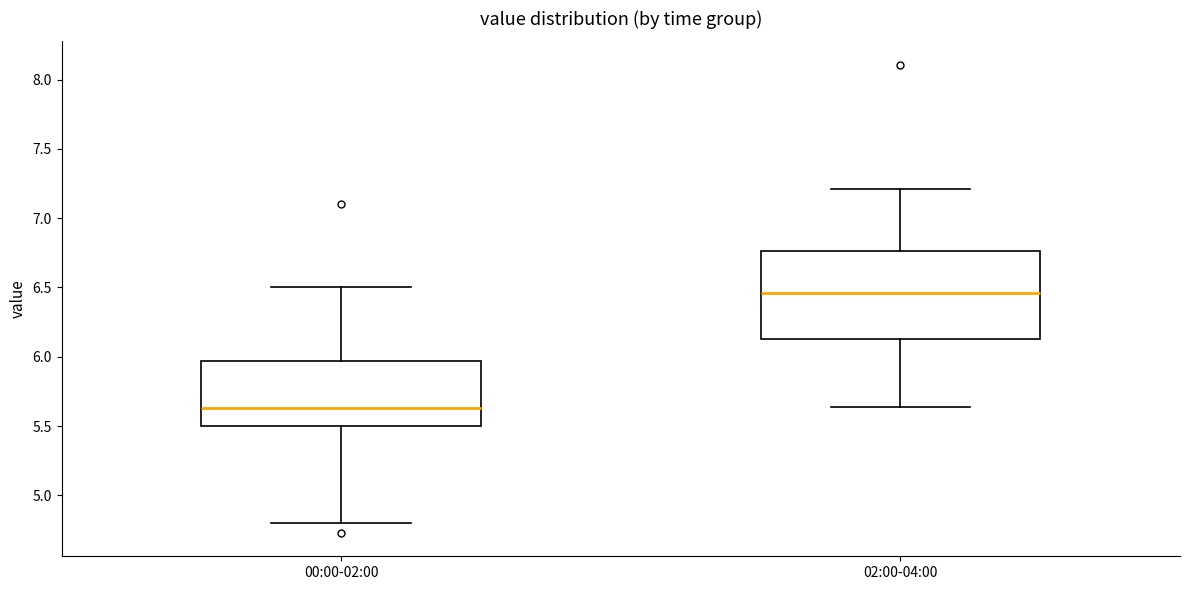

Reading left to right, read every box against the y-axis: the position of its median line, the range the box covers, and the ends of its whiskers. The values are not printed on the chart, so give them approximately, as read against the axis.

00:00-02:00: median 5.65, box 5.50 to 5.95, whiskers 4.80 to 6.50
02:00-04:00: median 6.45, box 6.15 to 6.75, whiskers 5.65 to 7.20